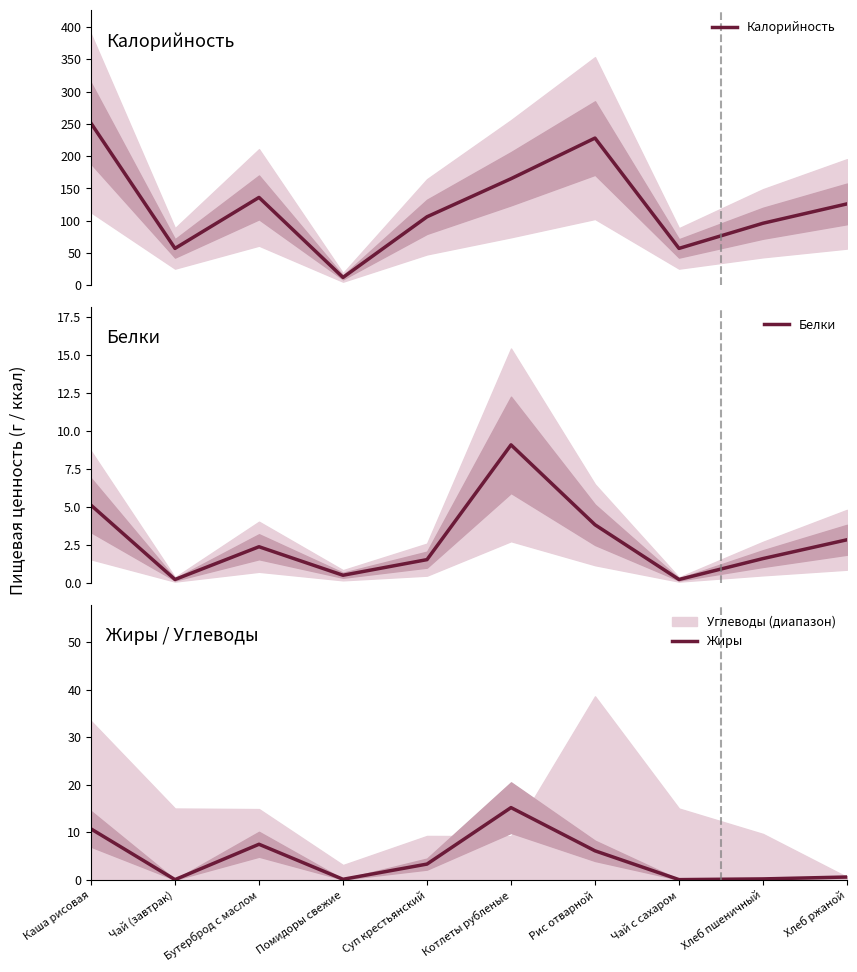

What is the label of the 3rd point from the right?

Чай с сахаром